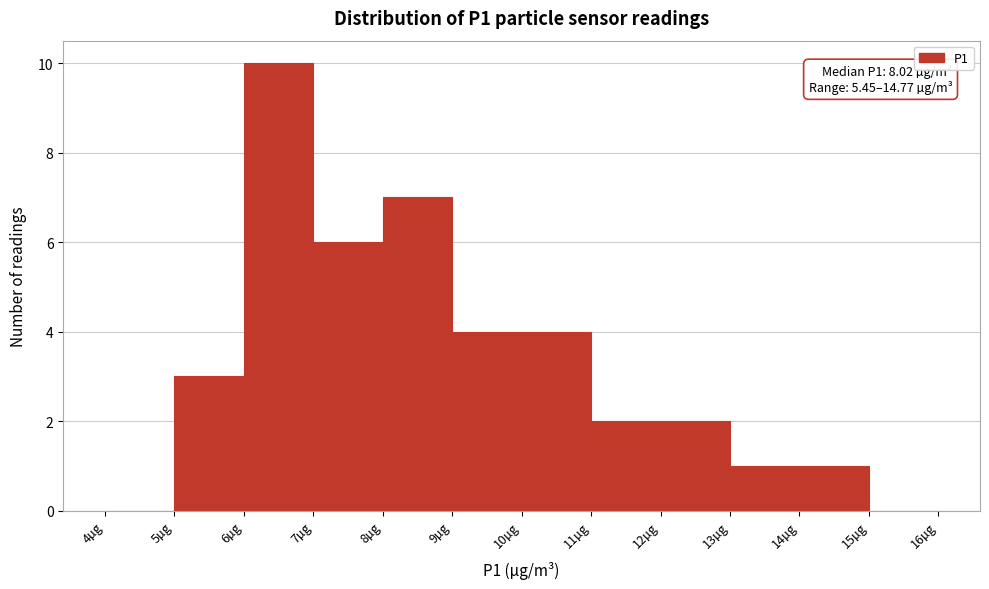

Over which range of the x-axis is the bar tallest?

6 to 7